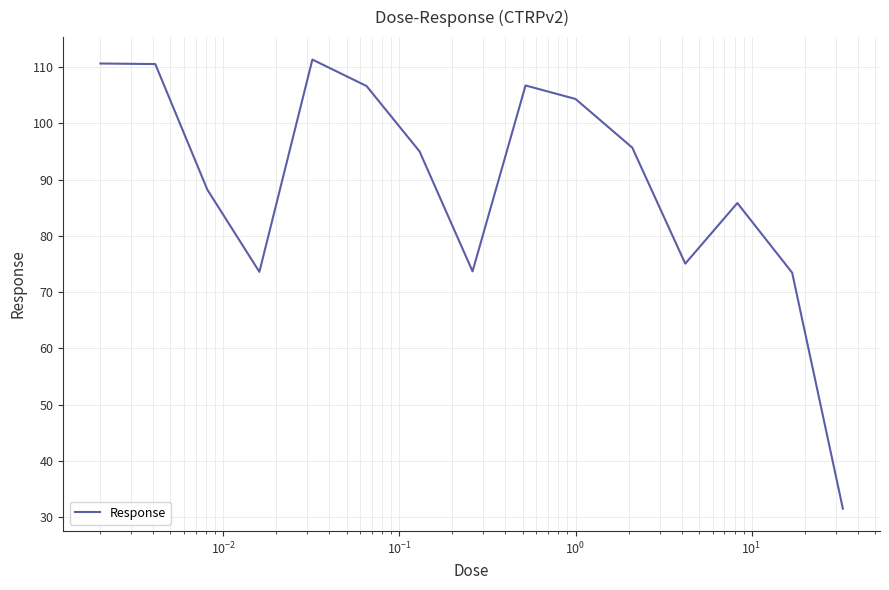

What is the smallest value displayed?

31.6